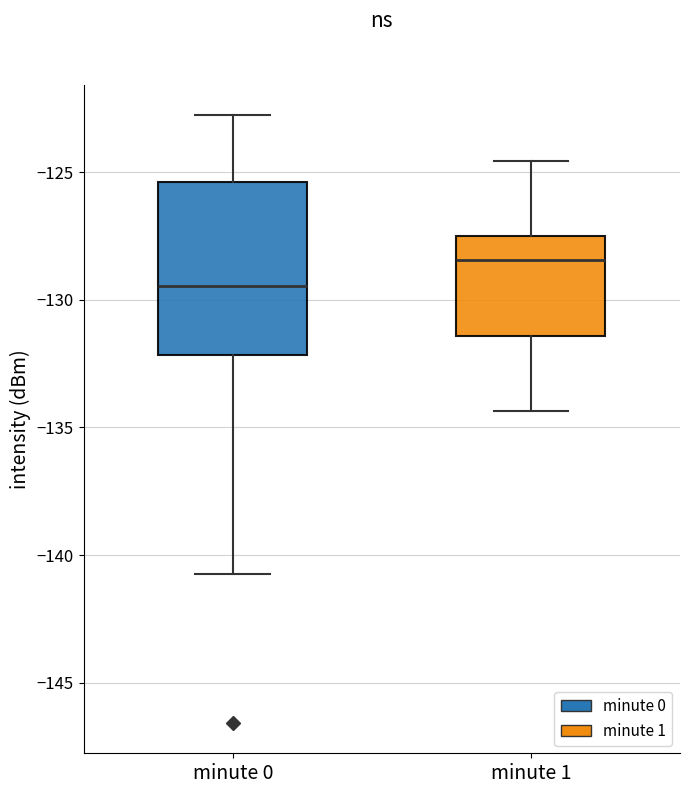

Reading left to right, read every box against the y-axis: the position of its median line, the range the box covers, and the ends of its whiskers. The values are not printed on the chart, so give them approximately, as read against the axis.

minute 0: median -129.5, box -132.0 to -125.5, whiskers -141.0 to -123.0
minute 1: median -128.5, box -131.5 to -127.5, whiskers -134.5 to -124.5